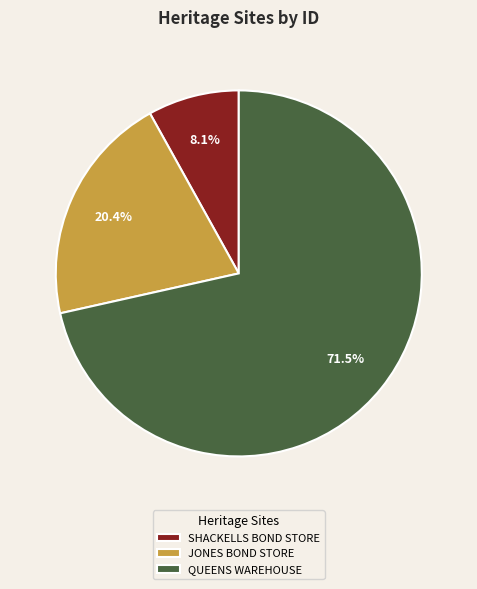

To the nearest percent, what portion does SHACKELLS BOND STORE represent?

8%